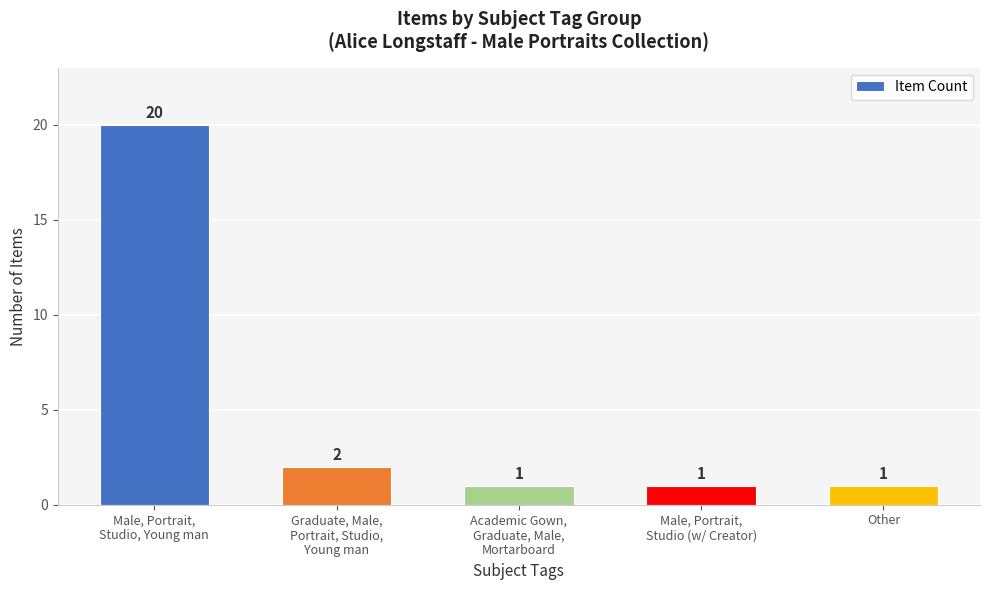

What is the value of the 2nd bar from the left?

2